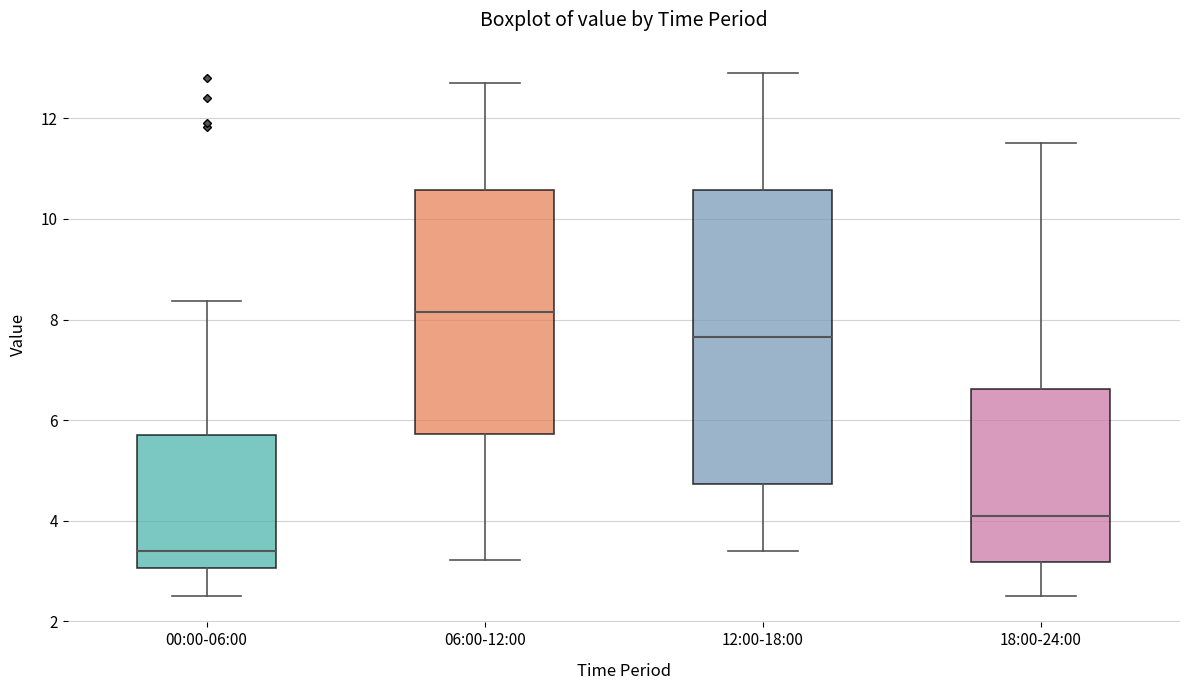

Comparing the boxes themselves (not the whiskers), which one is the tallest?

12:00-18:00